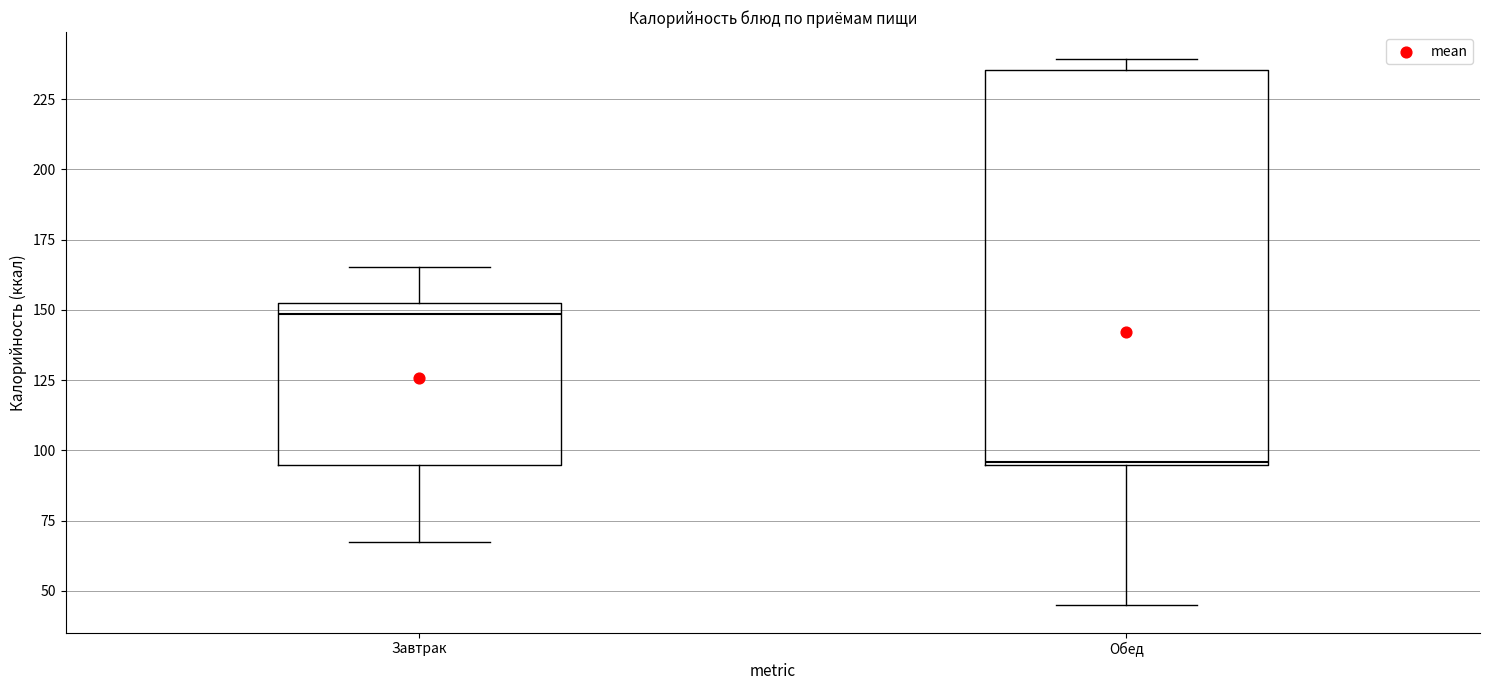

Reading left to right, read every box against the y-axis: the position of its median line, the range the box covers, and the ends of its whiskers. The values are not printed on the chart, so give them approximately, as read against the axis.

Завтрак: median 150, box 95 to 155, whiskers 65 to 165
Обед: median 95, box 95 to 235, whiskers 45 to 240